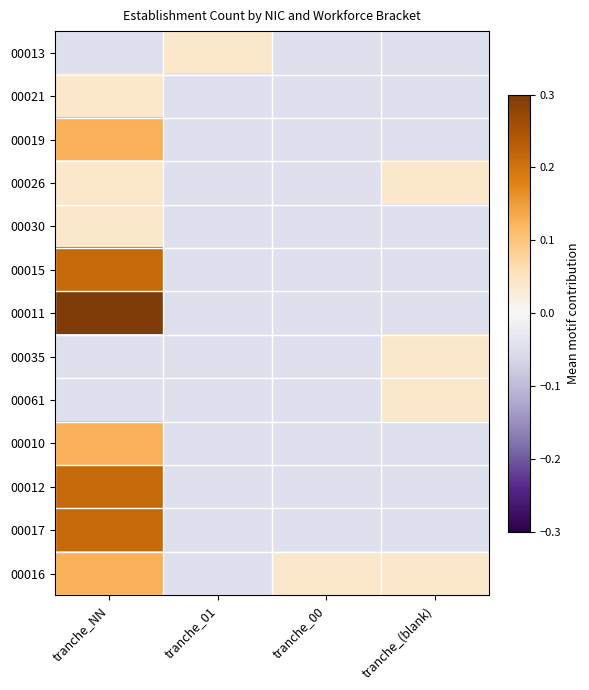

At which category does the chart reach its minimum across all series?

tranche_NN